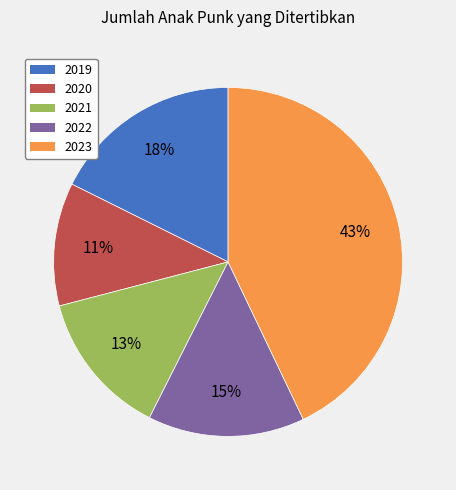

Does any single category account for the majority?

No